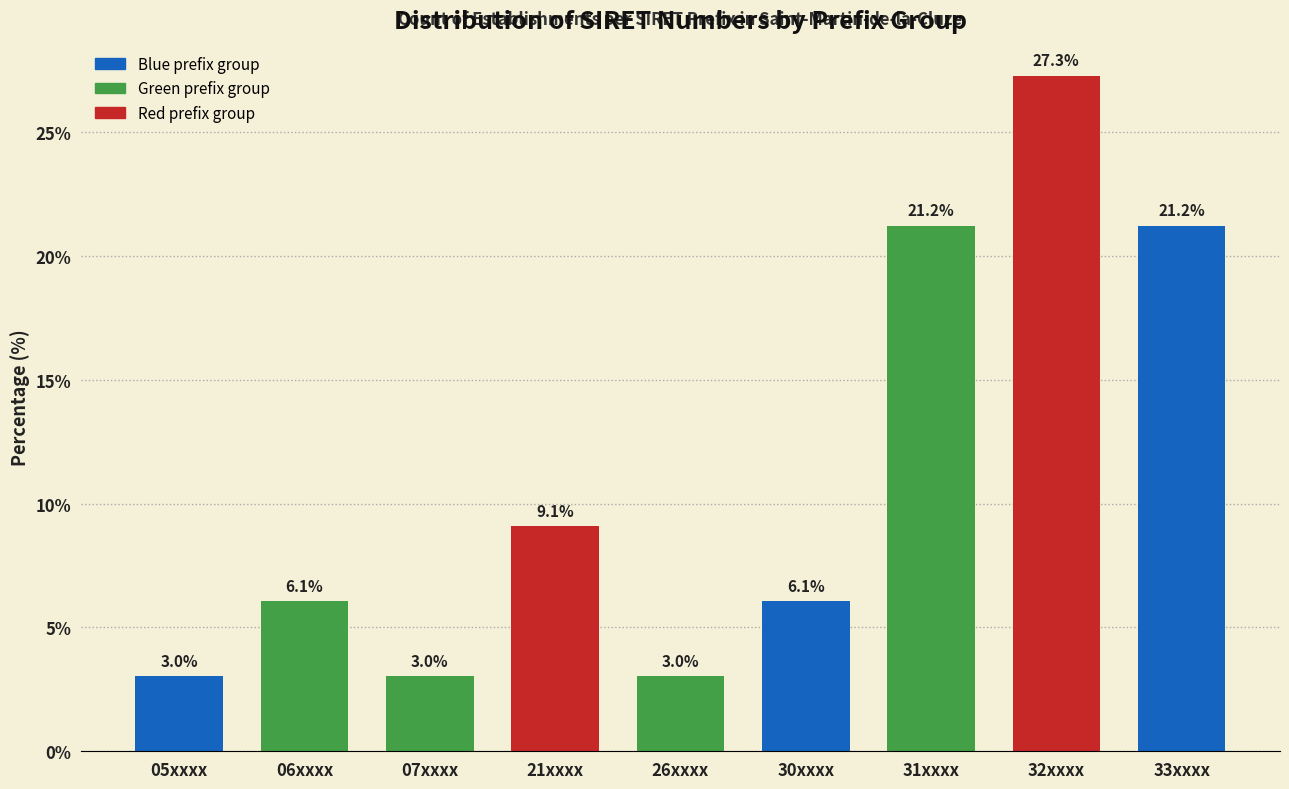

Reading left to right, transcribe all the data shown in this chart.

3.0	6.1	3.0	9.1	3.0	6.1	21.2	27.3	21.2